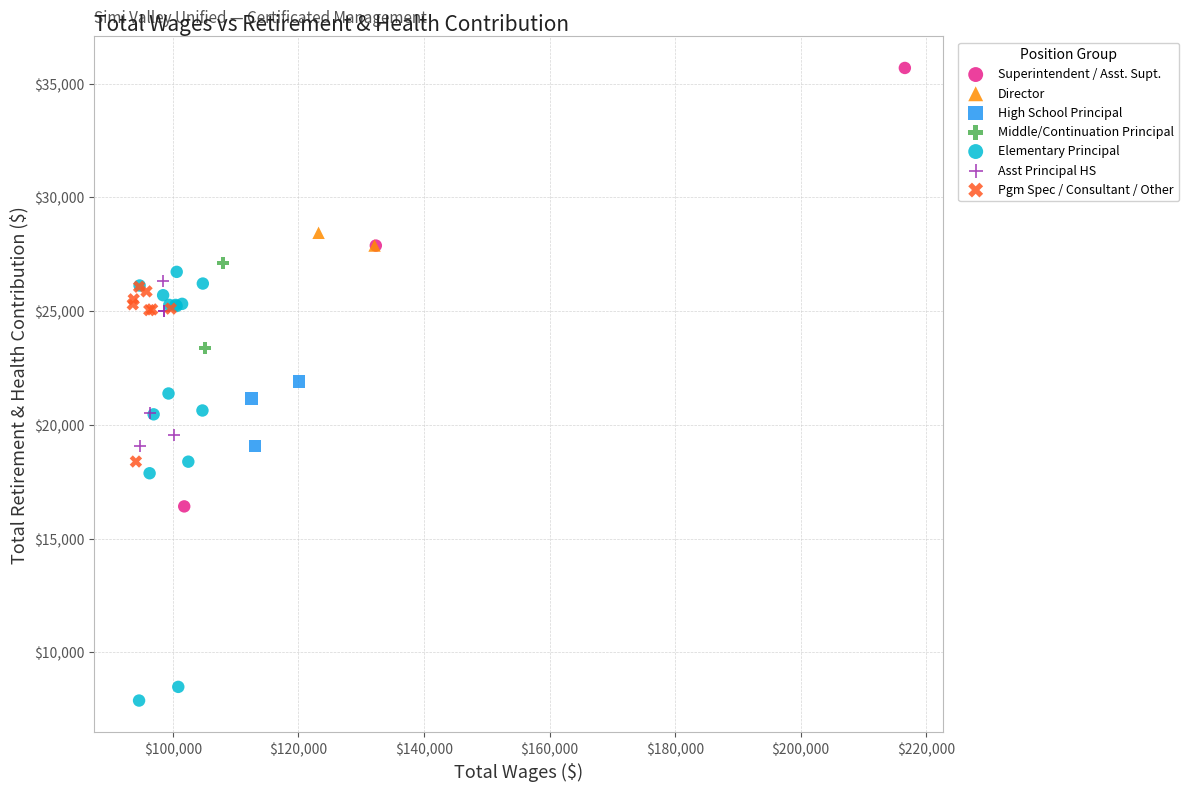

What are all the series names shown in the legend?

Superintendent / Asst. Supt., Director, High School Principal, Middle/Continuation Principal, Elementary Principal, Asst Principal HS, Pgm Spec / Consultant / Other